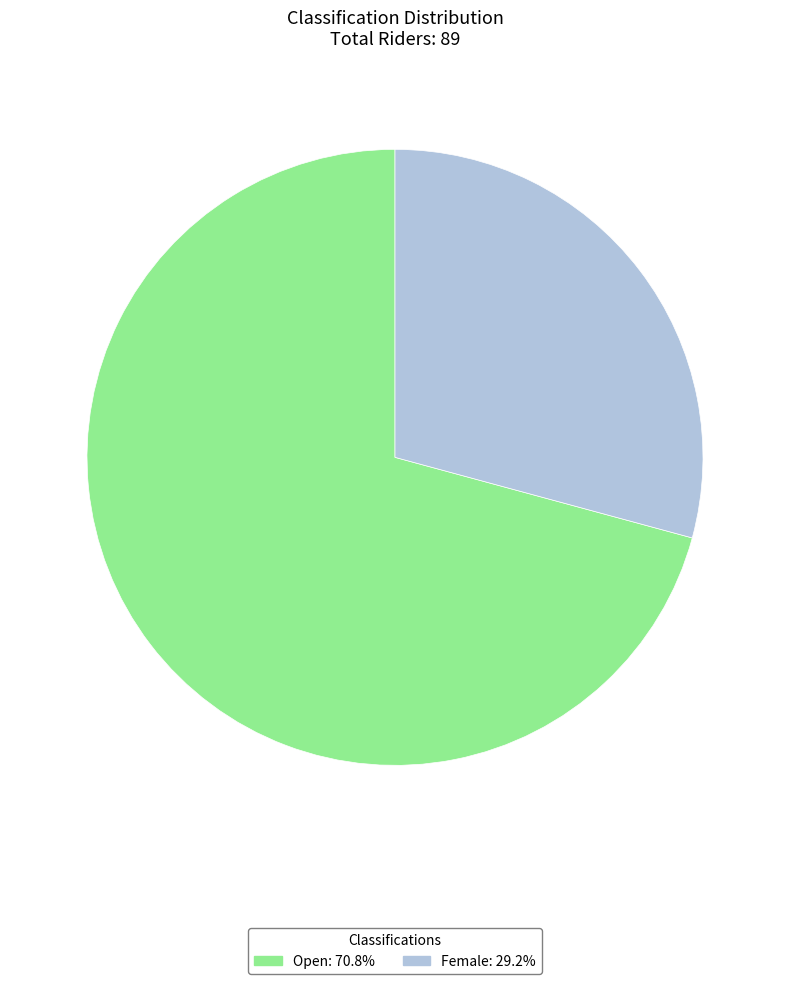

True or false: Female accounts for 35% of the total.

False